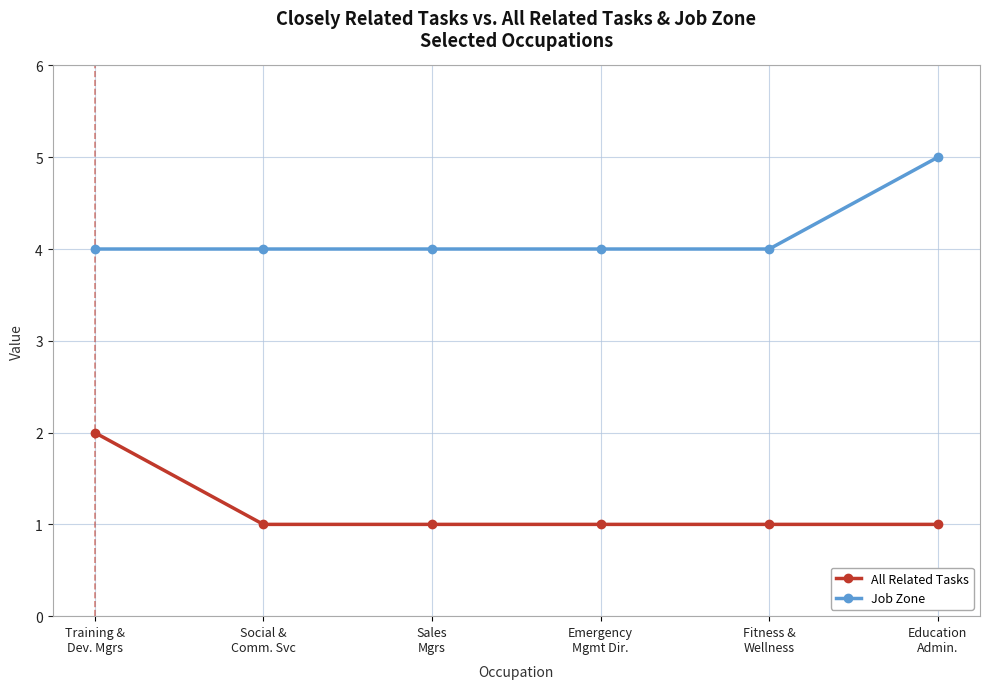

What is the maximum value shown in the chart?

5